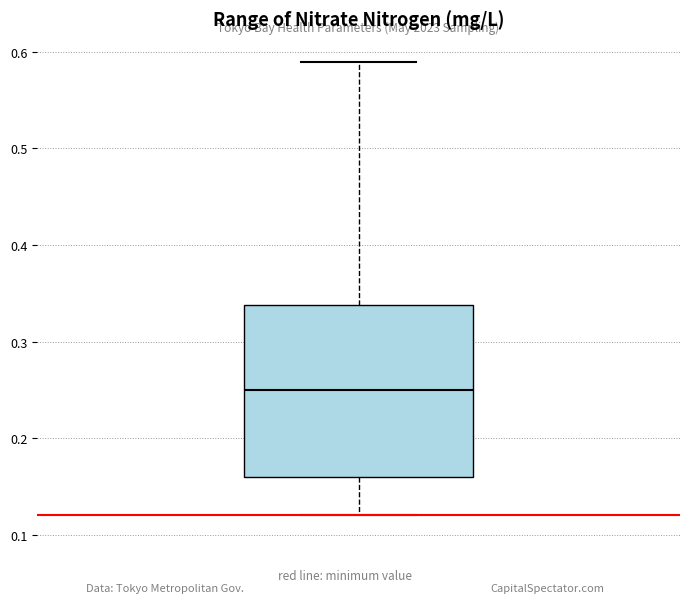

Read this box plot against the y-axis: the position of the median line, the range covered by the box, and the ends of both whiskers. The values are not printed on the chart, so give them approximately, as read against the axis.

median 0.25, box 0.16 to 0.34, whiskers 0.12 to 0.59